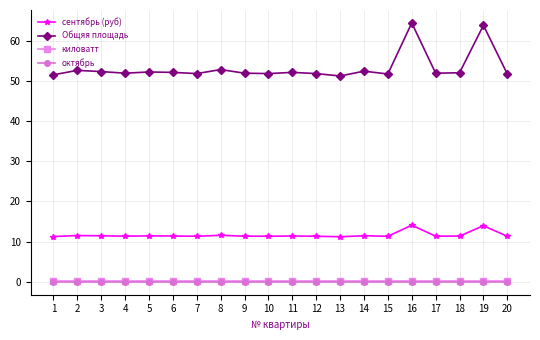

The киловатт series shows 0.2 at 5. True or false?

True